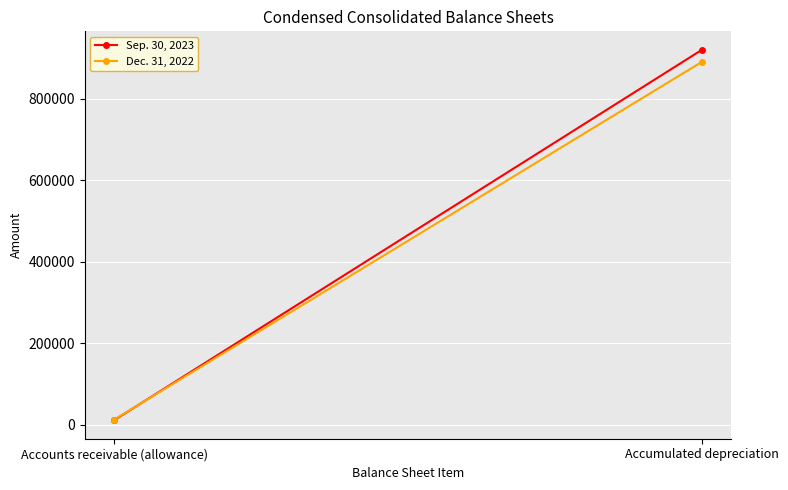

Rank the series by their maximum value, from highest to lowest.

Sep. 30, 2023, Dec. 31, 2022